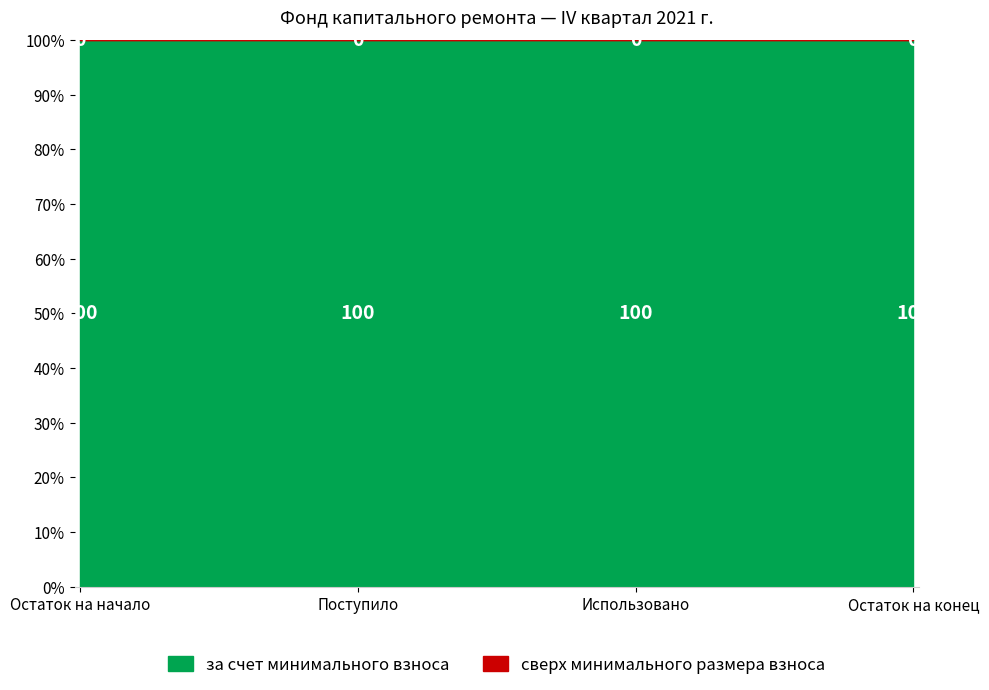

List the labels in order of сверх минимального размера взноса value, largest first.

Остаток на начало, Поступило, Использовано, Остаток на конец